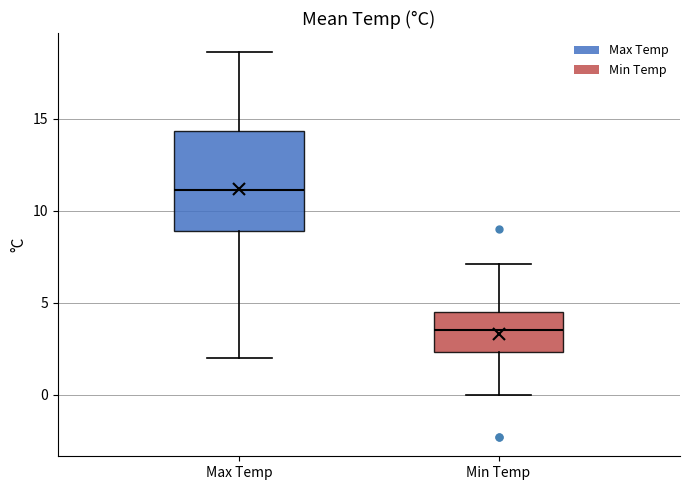

Which box is the tallest, from its lower edge to its upper edge?

Max Temp